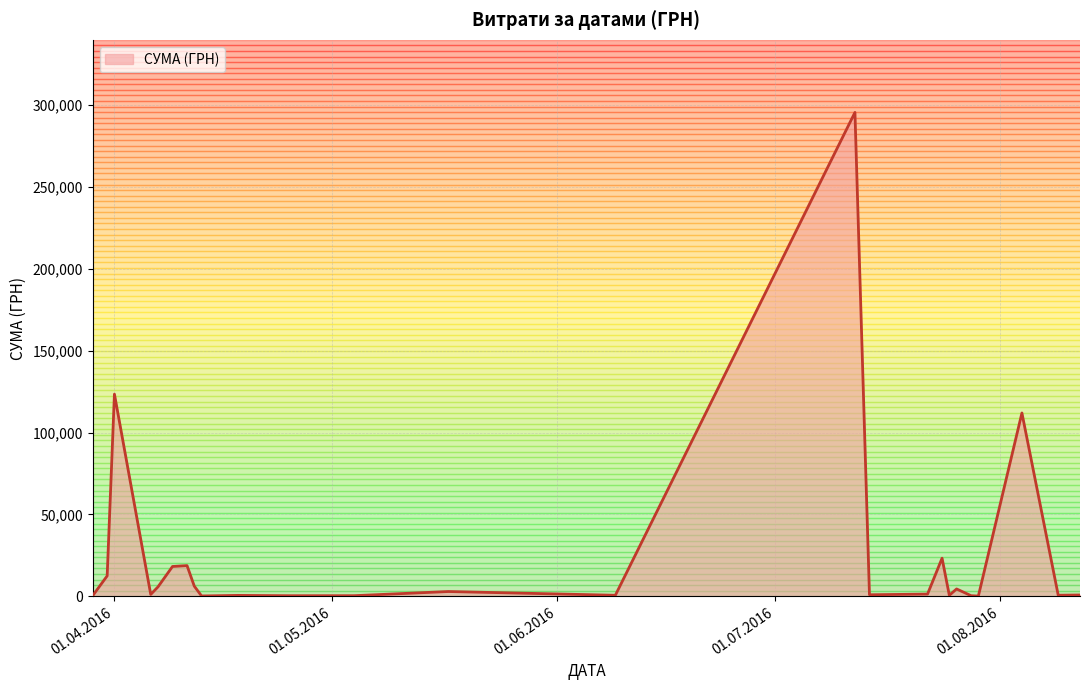

What is the difference between the maximum and minimum values?

295540.8